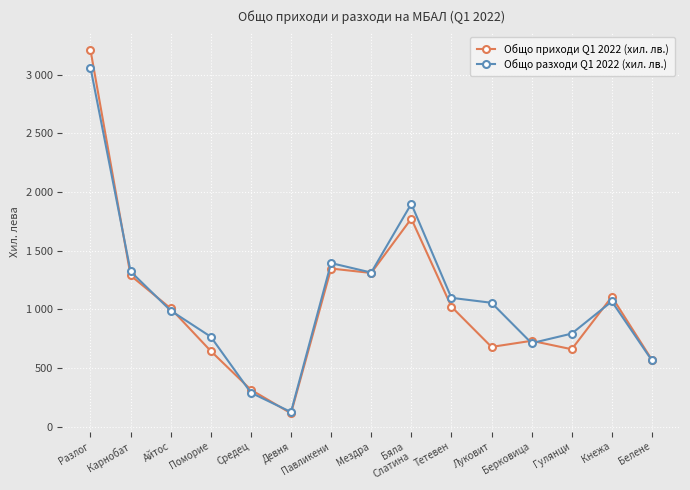

What is the highest value of the Общо приходи Q1 2022 (хил. лв.) series?

3211.4